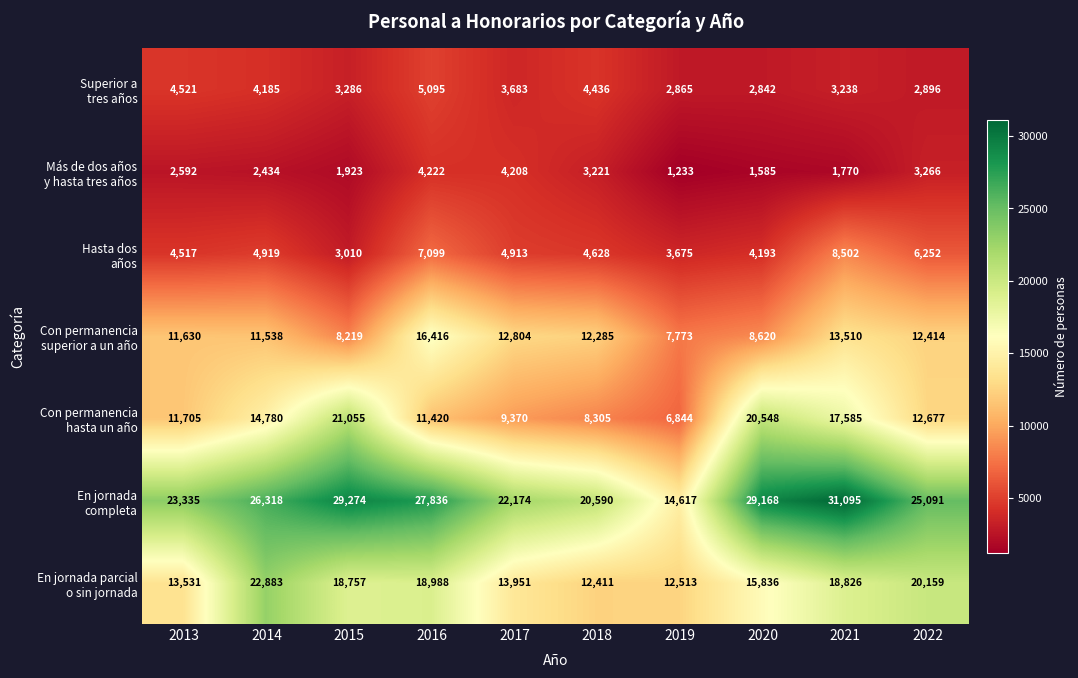

What is the smallest value displayed?

1233